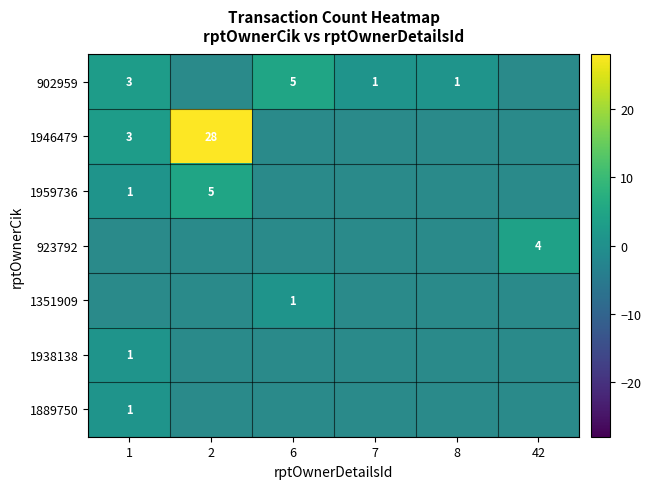

Between 7 and 42, which is larger?

42